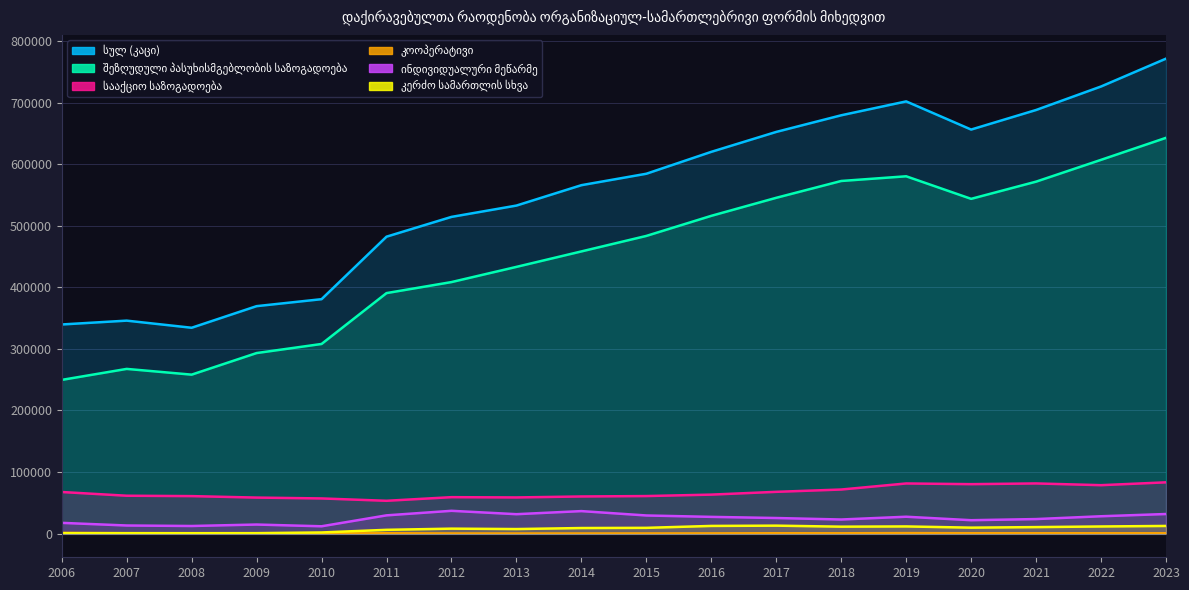

Reading left to right, extract all data points from this chart.

სულ (კაცი): 2006=339620	2007=345859	2008=334286	2009=369396	2010=380709	2011=482254	2012=514387	2013=532787	2014=565902	2015=584484	2016=620069	2017=652439	2018=679453	2019=702015	2020=656267	2021=688053	2022=726231	2023=771479
შეზღუდული პასუხისმგებლობის საზოგადოება: 2006=249592	2007=267440	2008=258122	2009=293187	2010=307951	2011=390592	2012=408498	2013=433186	2014=458294	2015=483483	2016=516117	2017=545410	2018=572726	2019=580357	2020=543710	2021=571654	2022=607081	2023=642842
სააქციო საზოგადოება: 2006=67460	2007=61420	2008=60796	2009=58407	2010=57022	2011=53196	2012=59083	2013=58643	2014=60213	2015=60884	2016=63221	2017=67748	2018=71494	2019=81336	2020=80220	2021=81386	2022=78561	2023=83183
კოოპერატივი: 2006=1065	2007=447	2008=309	2009=317	2010=170	2011=418	2012=119	2013=61	2014=90	2015=142	2016=252	2017=475	2018=417	2019=680	2020=501	2021=464	2022=443	2023=381
ინდივიდუალური მეწარმე: 2006=17337	2007=13064	2008=12247	2009=14607	2010=11788	2011=29536	2012=36912	2013=31432	2014=36439	2015=29341	2016=27075	2017=25211	2018=22797	2019=27300	2020=21660	2021=23499	2022=28073	2023=31702
კერძო სამართლის სხვა: 2006=474	2007=632	2008=562	2009=631	2010=1734	2011=6010	2012=7932	2013=7269	2014=8930	2015=9246	2016=12347	2017=12814	2018=11150	2019=11534	2020=9570	2021=10455	2022=11460	2023=12326